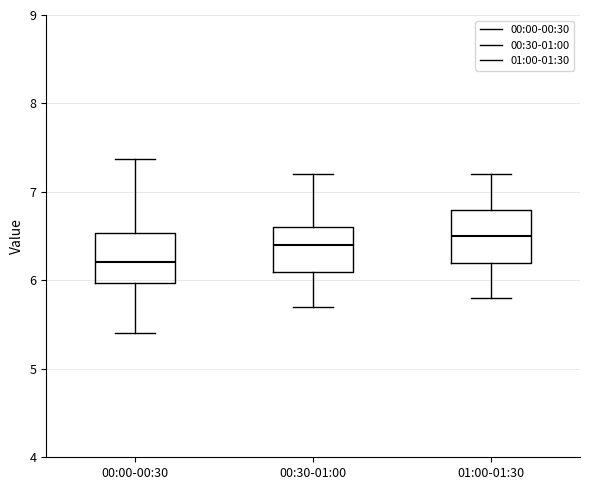

Reading left to right, transcribe this box plot: for each box, give where its median line is, the range the box spans, and where its two whiskers end, as read against the y-axis. The values are not printed on the chart, so give them approximately, as read against the axis.

00:00-00:30: median 6.2, box 6.0 to 6.5, whiskers 5.4 to 7.4
00:30-01:00: median 6.4, box 6.1 to 6.6, whiskers 5.7 to 7.2
01:00-01:30: median 6.5, box 6.2 to 6.8, whiskers 5.8 to 7.2